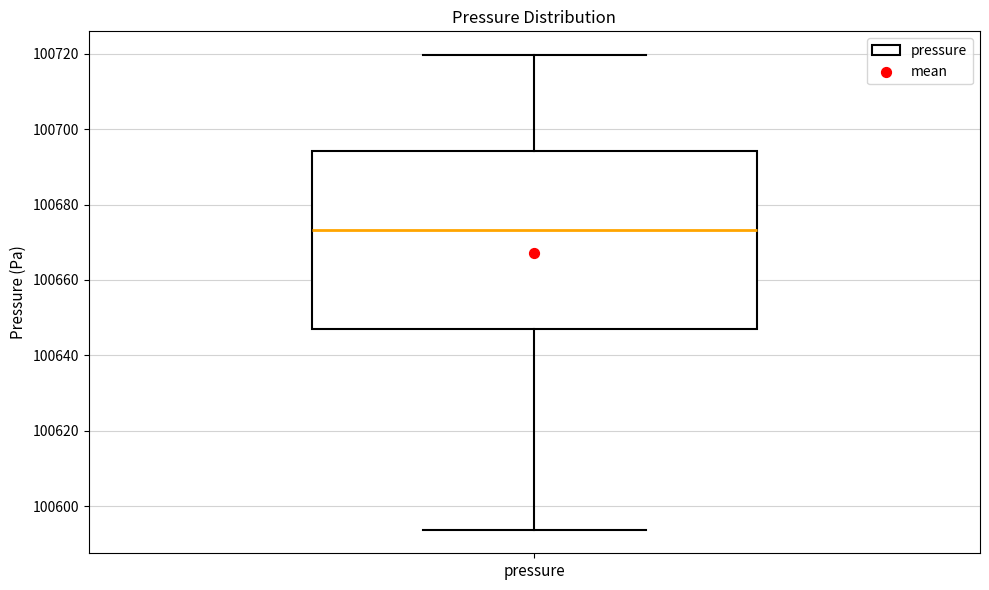

Transcribe this box plot: give where the median line is, the range the box spans, and where the two whiskers end, as read against the y-axis. The values are not printed on the chart, so give them approximately, as read against the axis.

median 100674, box 100648 to 100694, whiskers 100594 to 100720